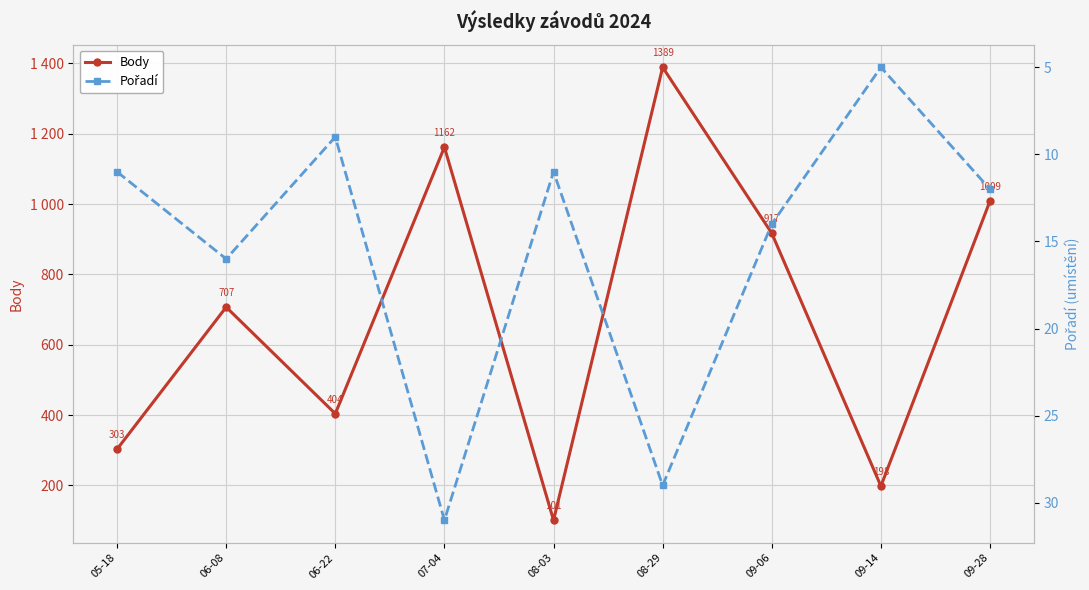

What is the difference between the Body values at 08-29 and 07-04?

227